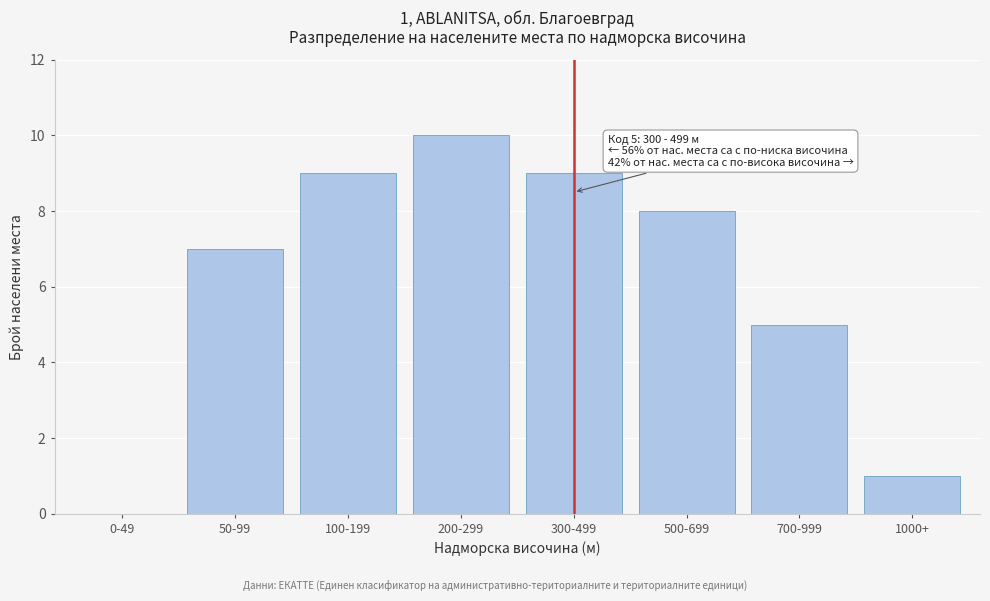

Reading left to right, extract all data points from this chart.

0-49=0	50-99=7	100-199=9	200-299=10	300-499=9	500-699=8	700-999=5	1000+=1